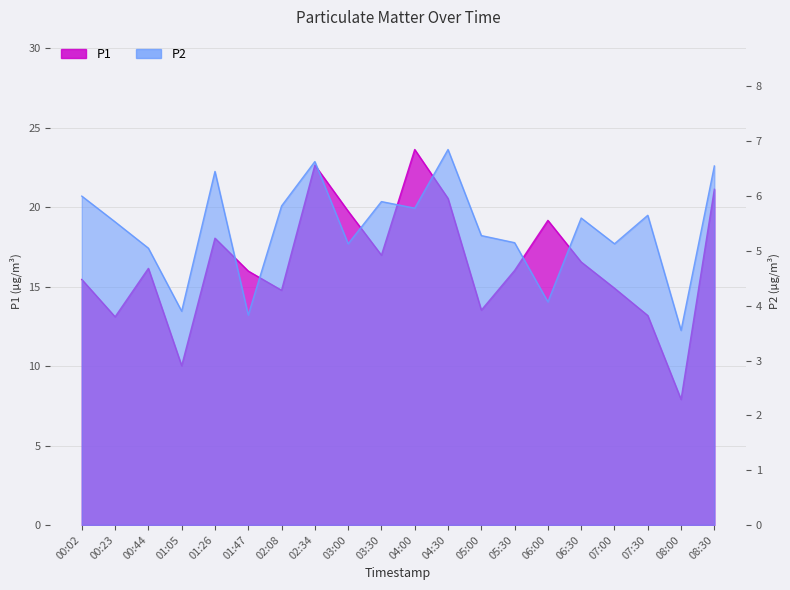

Reading right to left, list all the values displayed in this chart.

P1: 08:30=21.1	08:00=7.9	07:30=13.2	07:00=14.9	06:30=16.6	06:00=19.2	05:30=16.0	05:00=13.5	04:30=20.6	04:00=23.6	03:30=17.0	03:00=19.8	02:34=22.6	02:08=14.8	01:47=16.0	01:26=18.1	01:05=10.0	00:44=16.1	00:23=13.1	00:02=15.4
P2: 08:30=6.5	08:00=3.5	07:30=5.7	07:00=5.1	06:30=5.6	06:00=4.1	05:30=5.2	05:00=5.3	04:30=6.8	04:00=5.8	03:30=5.9	03:00=5.1	02:34=6.6	02:08=5.8	01:47=3.8	01:26=6.5	01:05=3.9	00:44=5.0	00:23=5.5	00:02=6.0